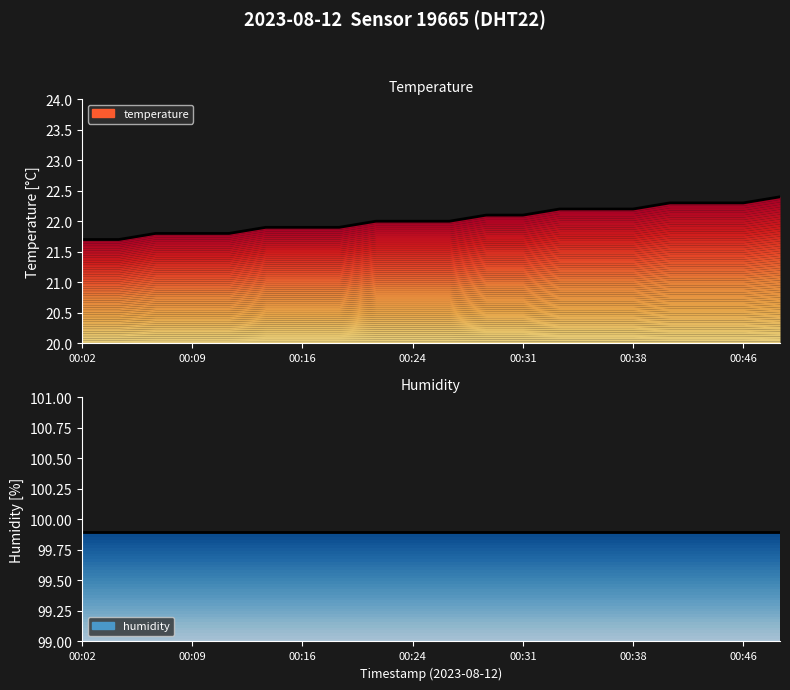

Read the humidity value at 14.

99.9